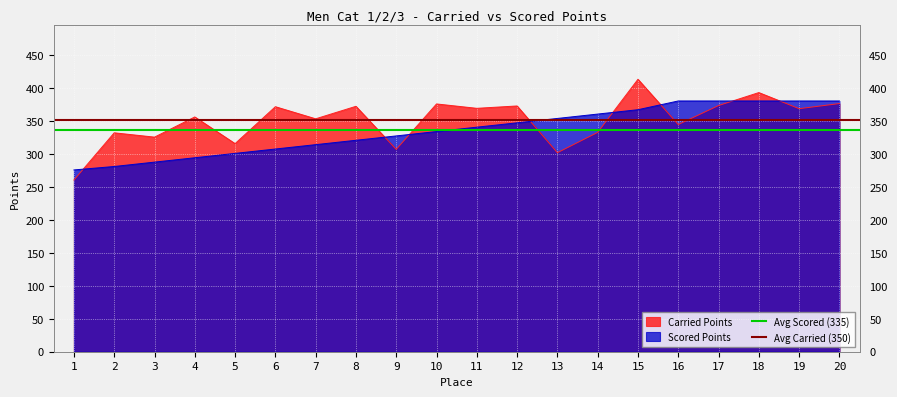

Does the chart display data point markers on the line(s)?

No